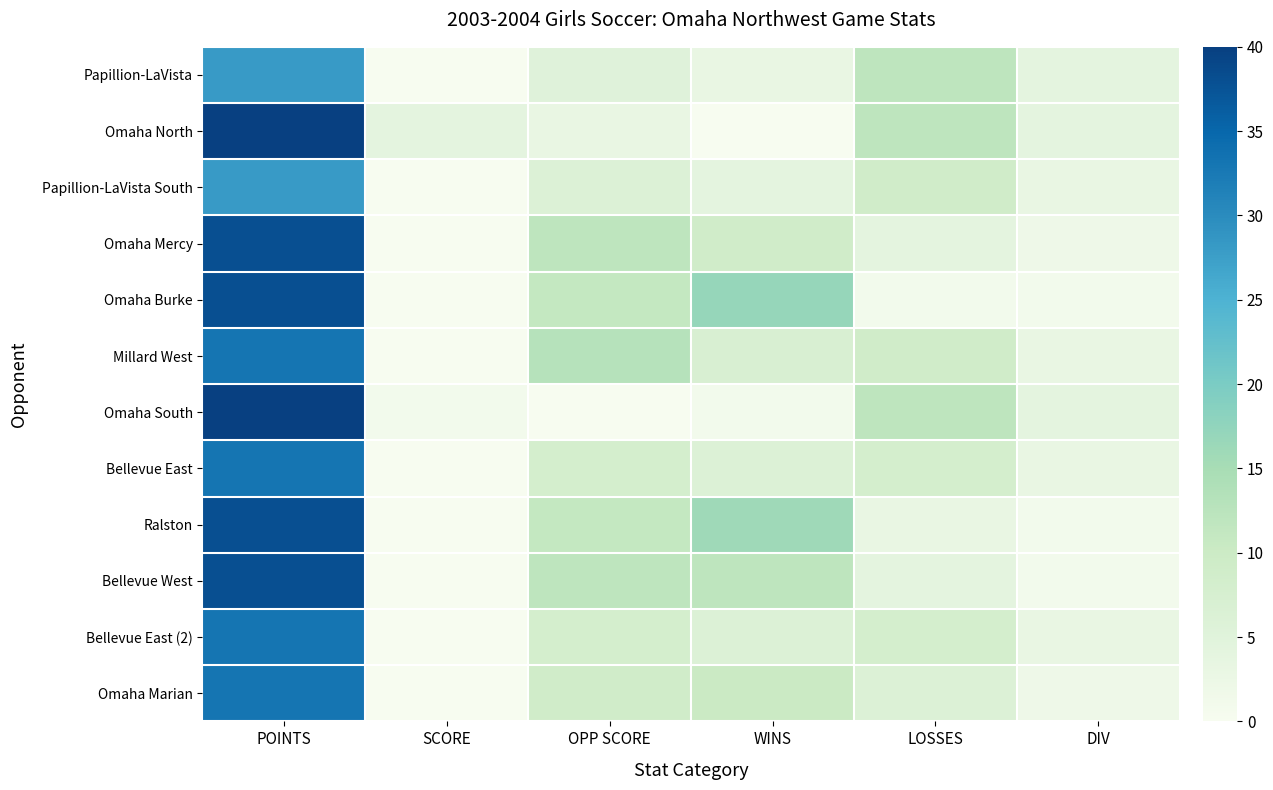

How many series are shown in this chart?

12